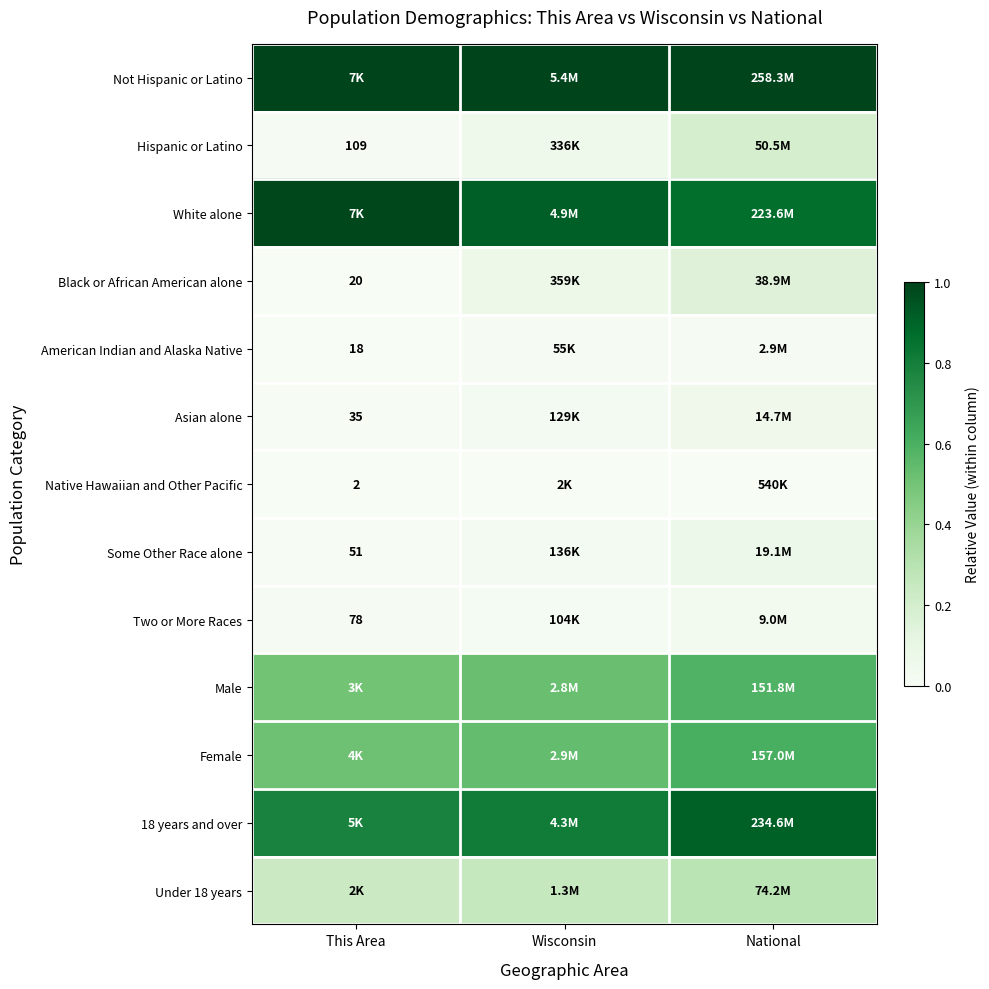

How many data points does each series have?

3